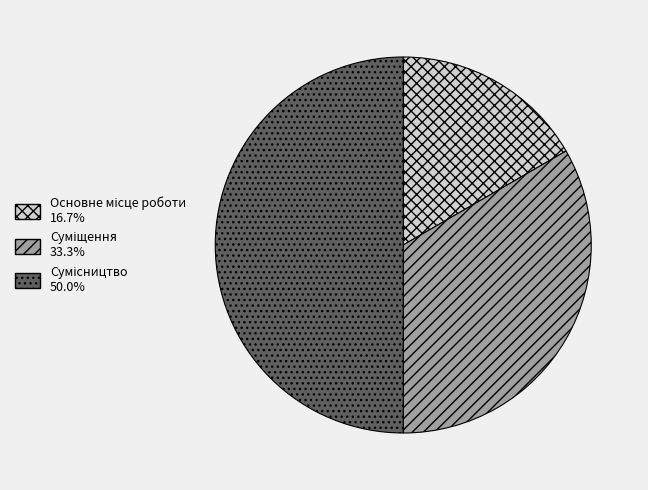

Does Основне місце роботи account for over 50% of the chart?

No